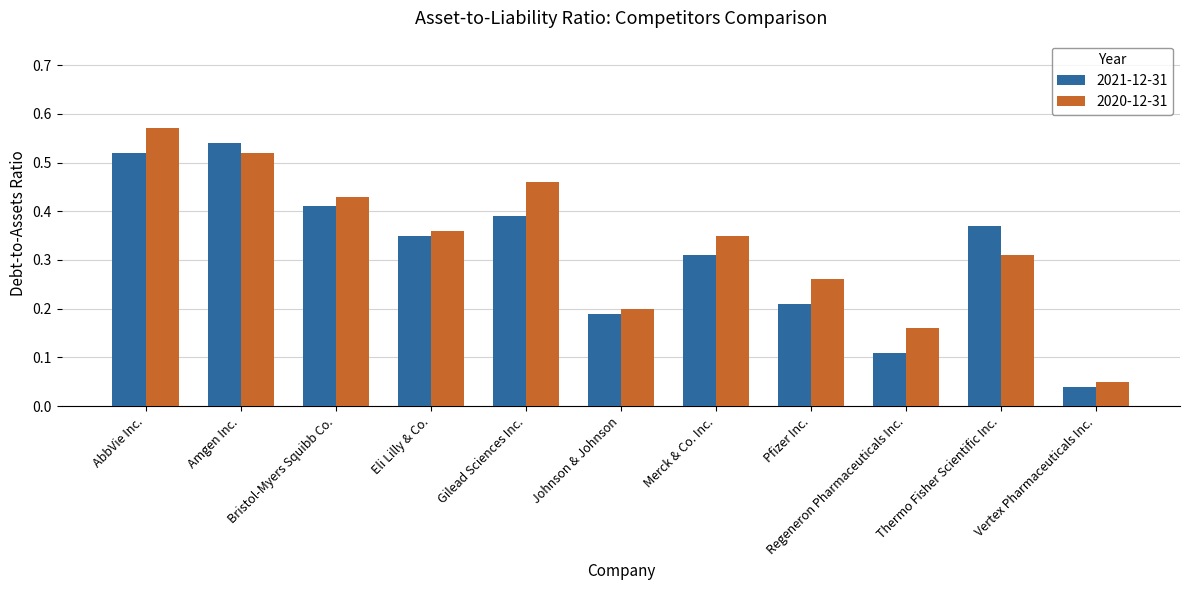

Rank the series by their maximum value, from lowest to highest.

2021-12-31, 2020-12-31